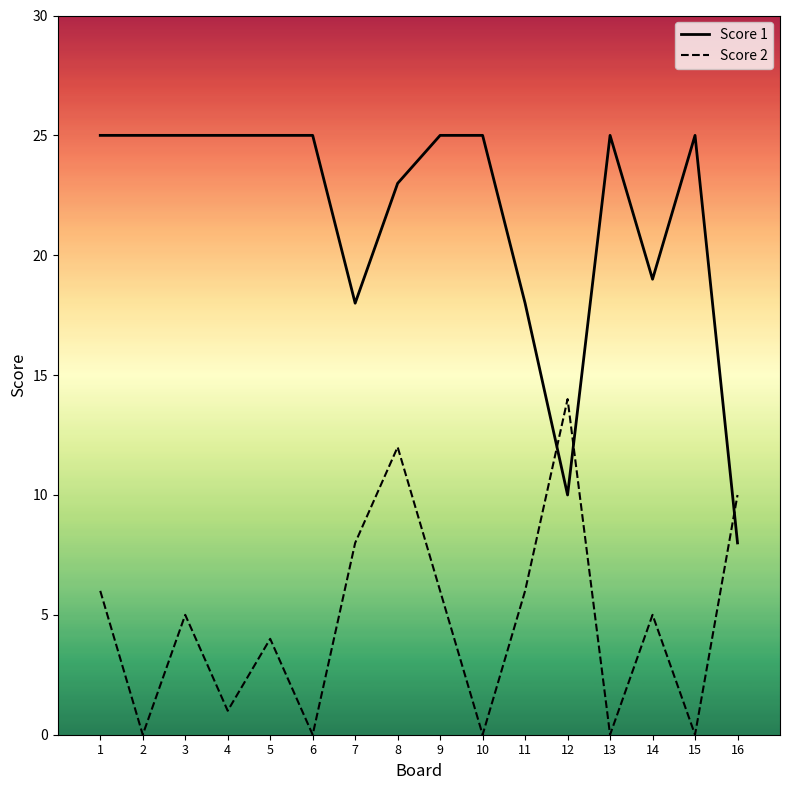

At which category is the sum across all series the highest?

8